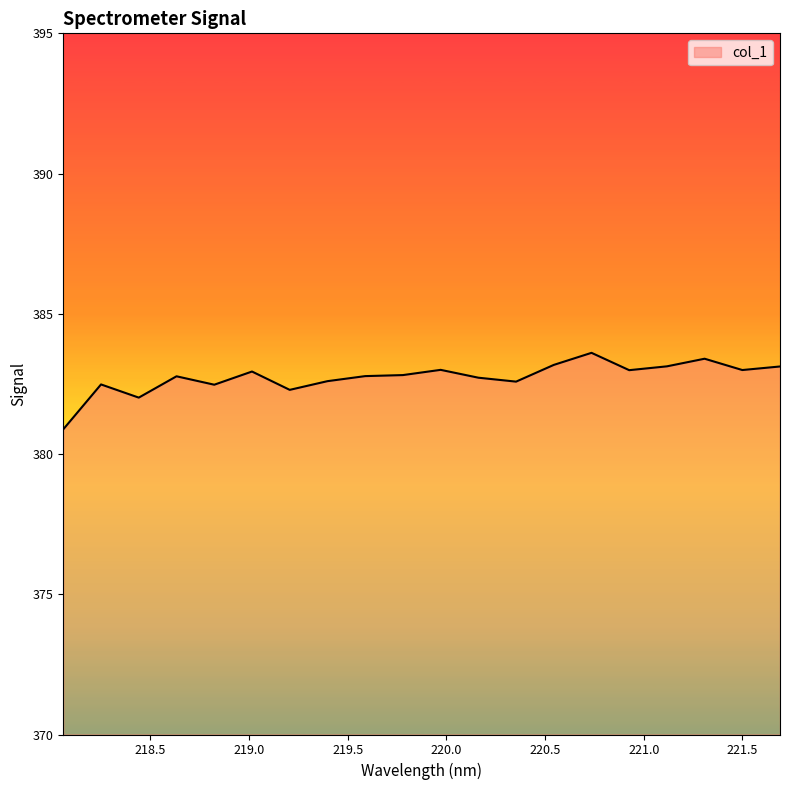

What is the minimum value shown in the chart?

380.9